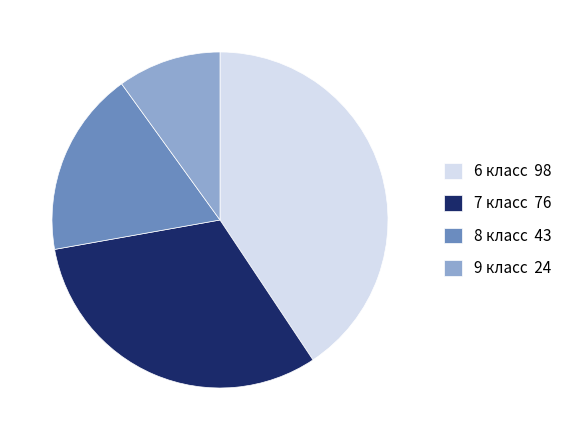

The 6 класс 98 slice represents 30% of the pie. True or false?

False